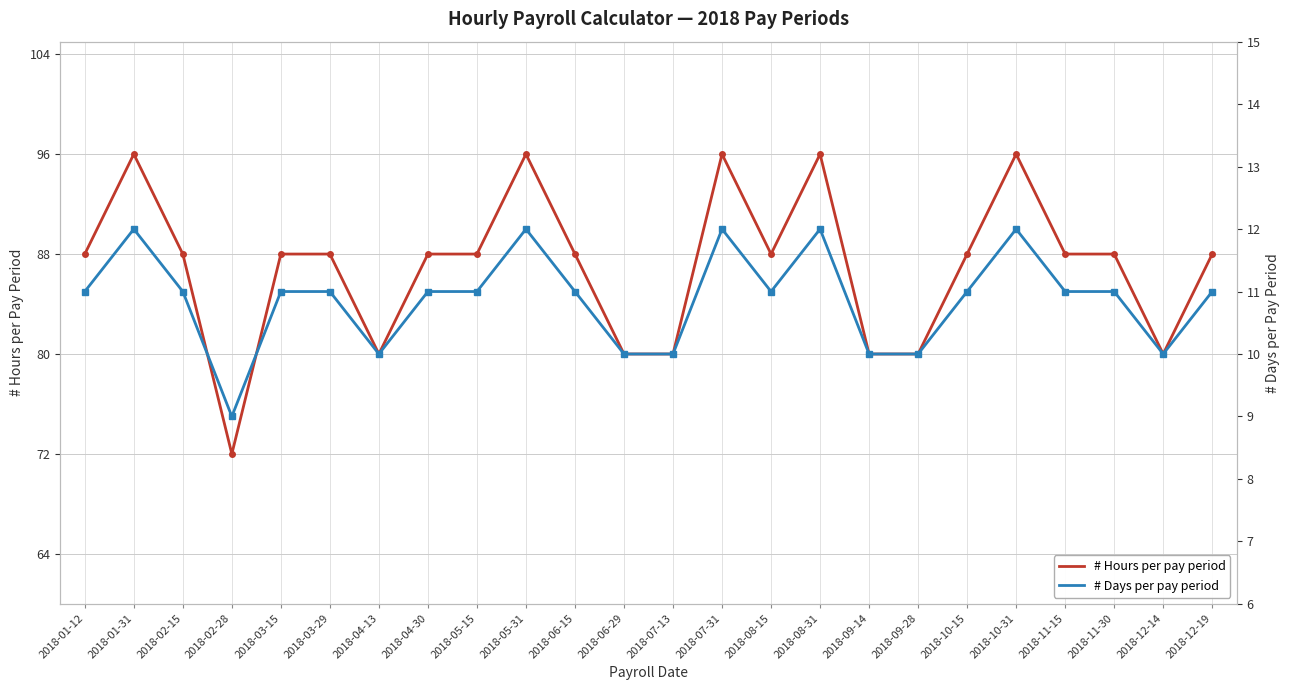

What value does the # Days per pay period series have at 2018-03-15?

11